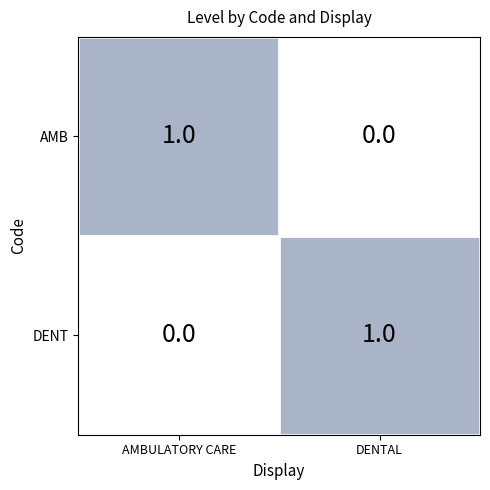

Where is AMB nearest to the value 0?

DENTAL